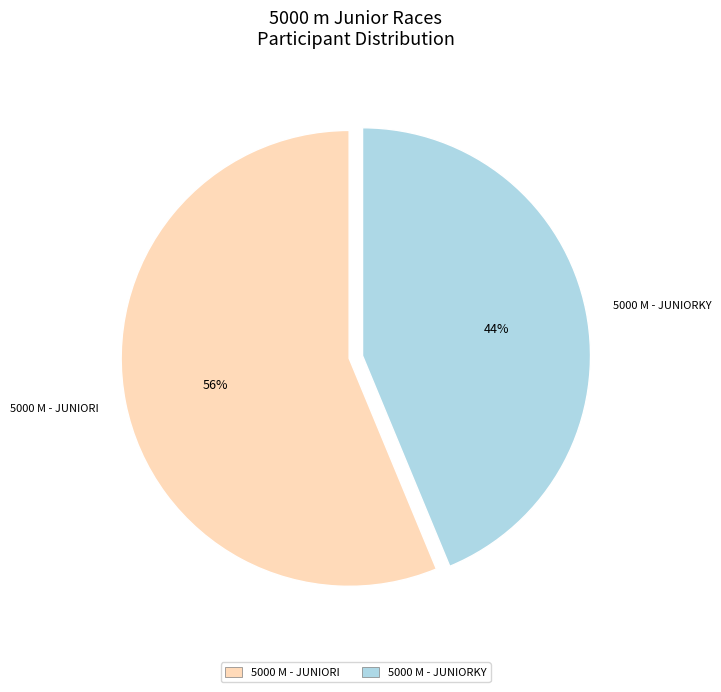

Is there any slice that represents more than half of the pie?

Yes